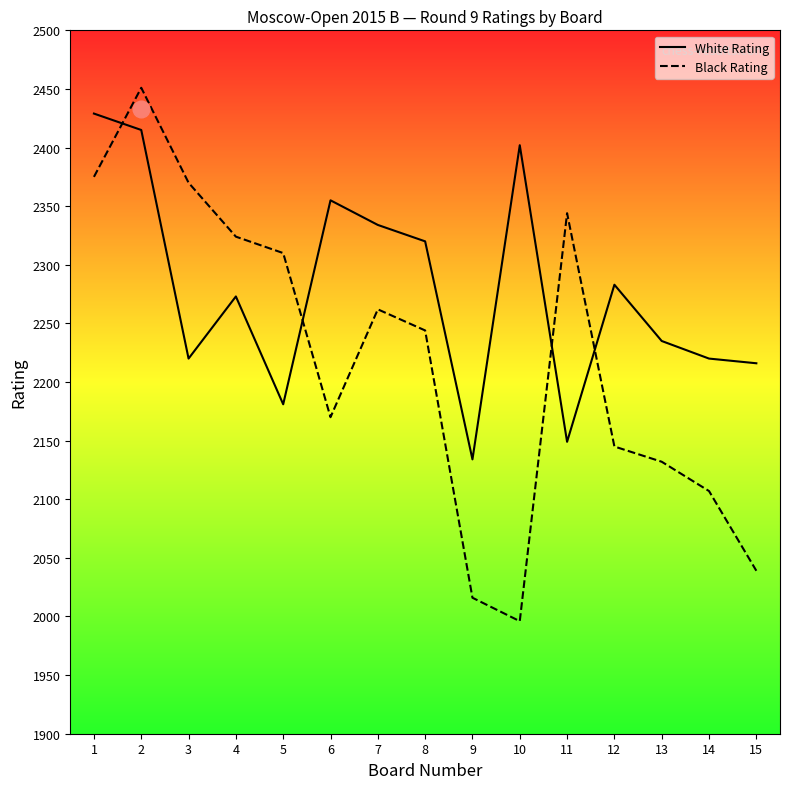

What is the average value of the Black Rating series?

2219